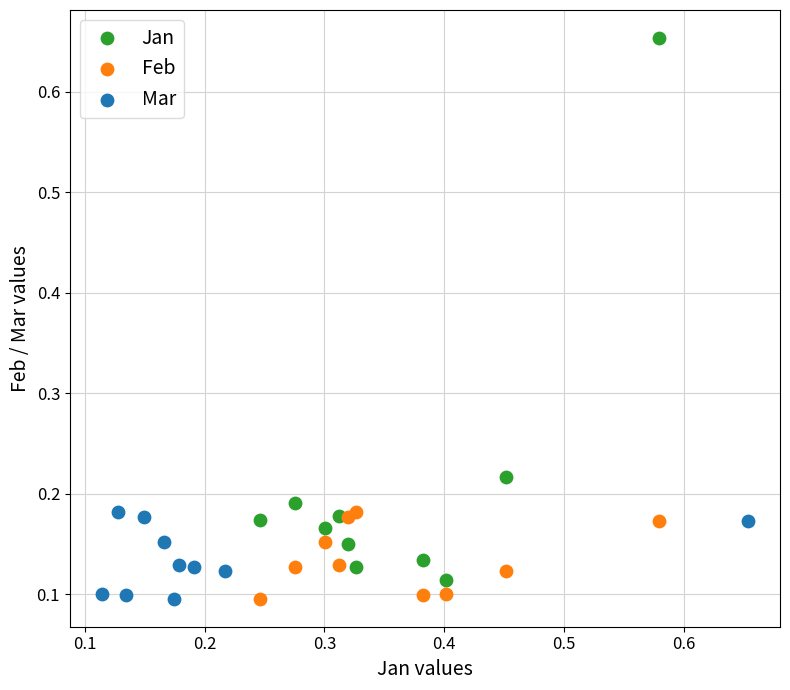

Which series has the widest spread of Y values?

Jan